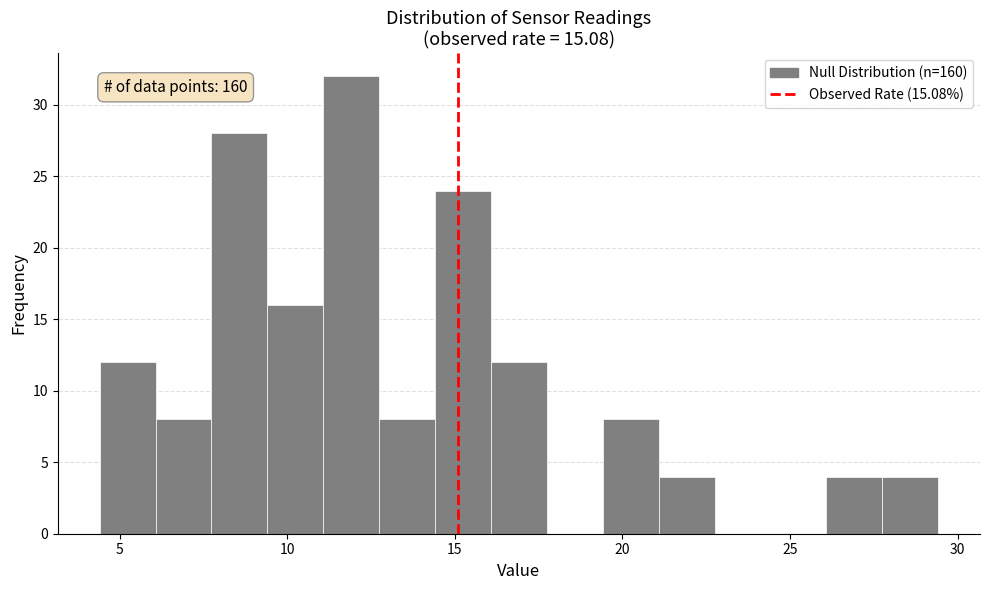

Around what value on the x-axis is the tallest bar? Give the approximate position of its centre, as read against the axis.

12.0